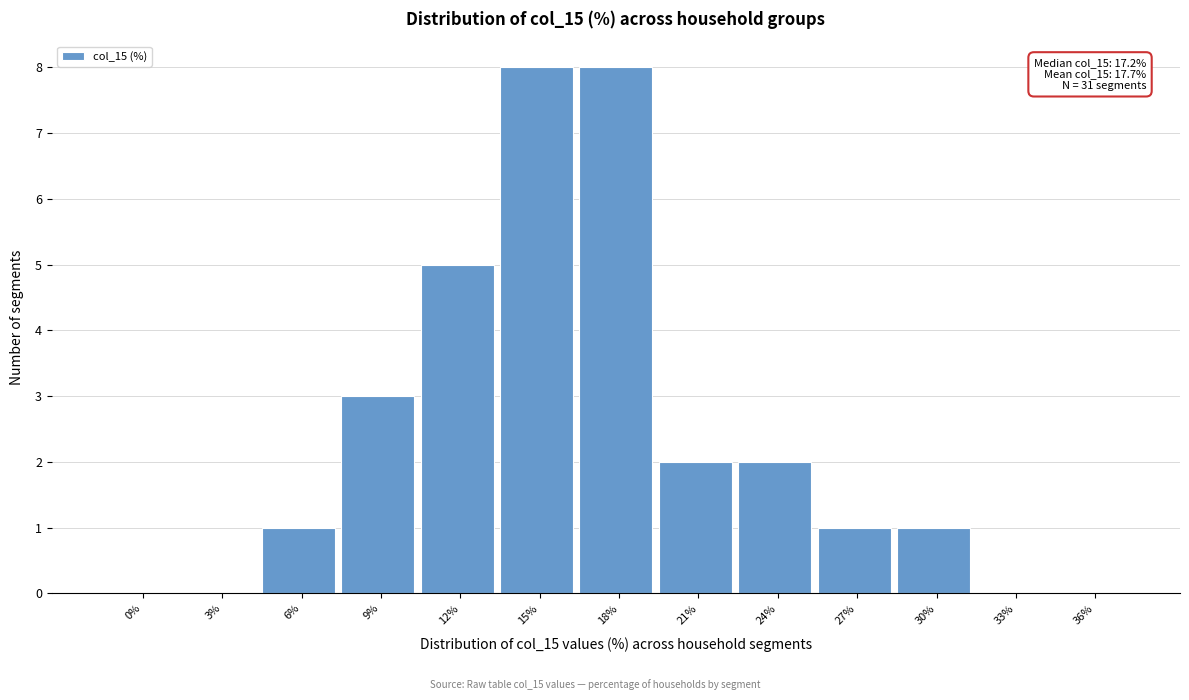

Reading left to right, extract all data points from this chart.

0%=0	3%=0	6%=1	9%=3	12%=5	15%=8	18%=8	21%=2	24%=2	27%=1	30%=1	33%=0	36%=0